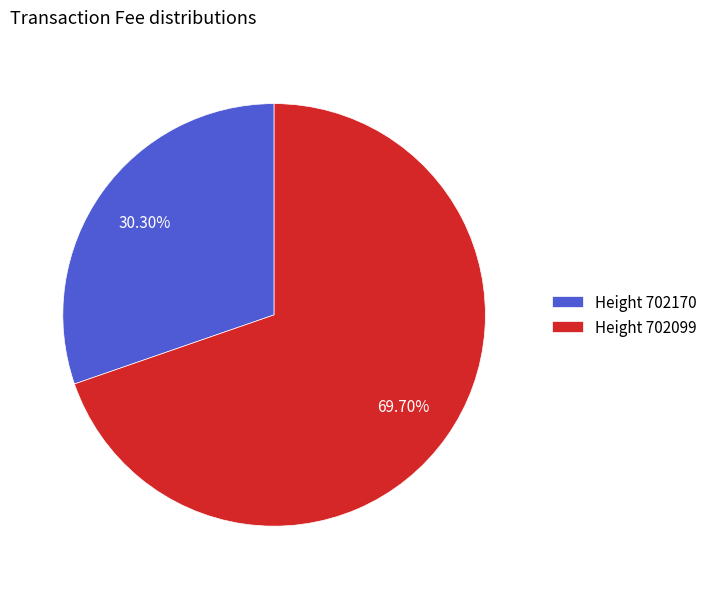

How many segments does this pie chart have?

2